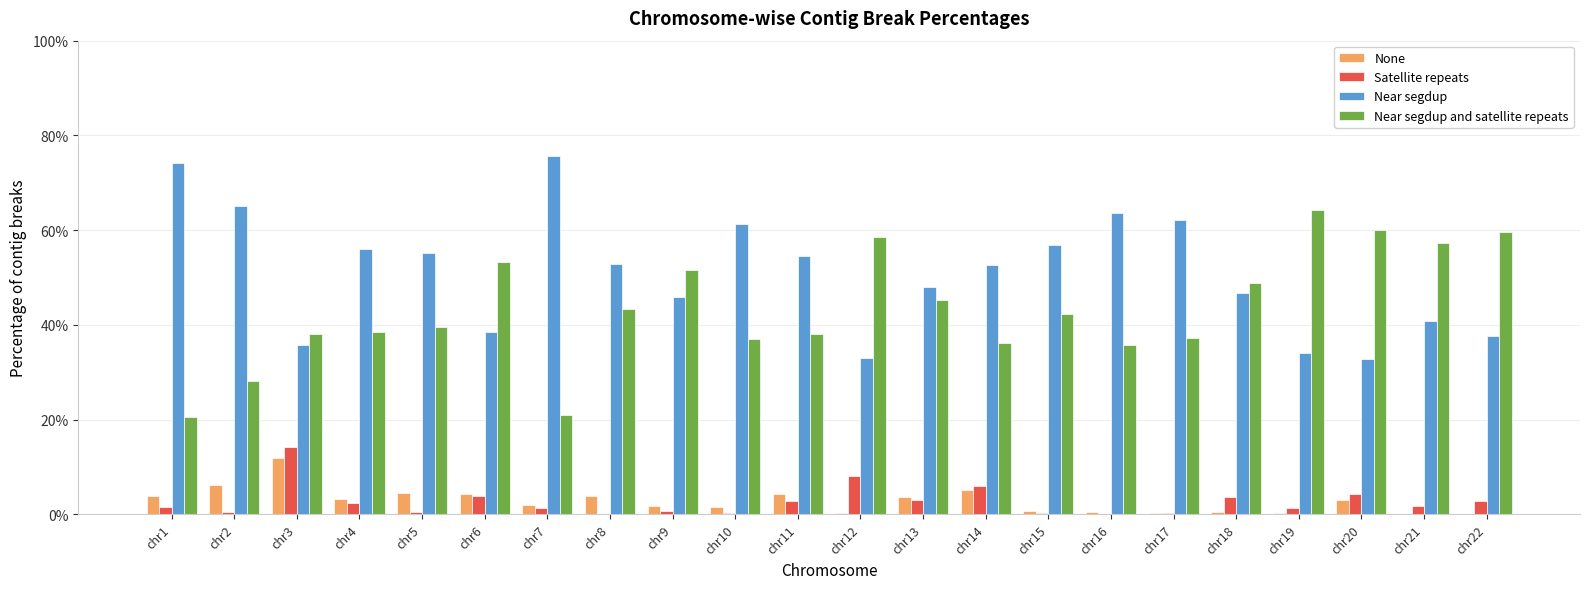

What are all the series names shown in the legend?

None, Satellite repeats, Near segdup, Near segdup and satellite repeats